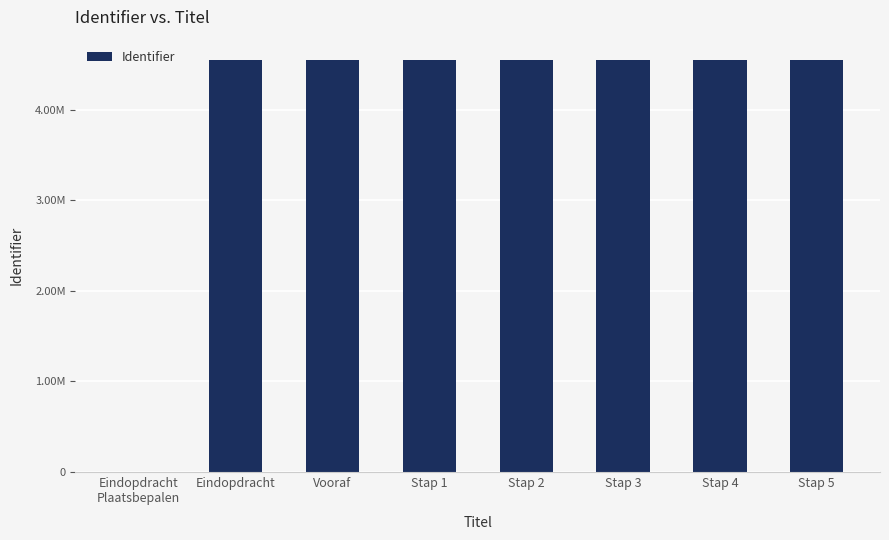

What is the difference between the values at Eindopdracht
Plaatsbepalen and Stap 1?

4548316